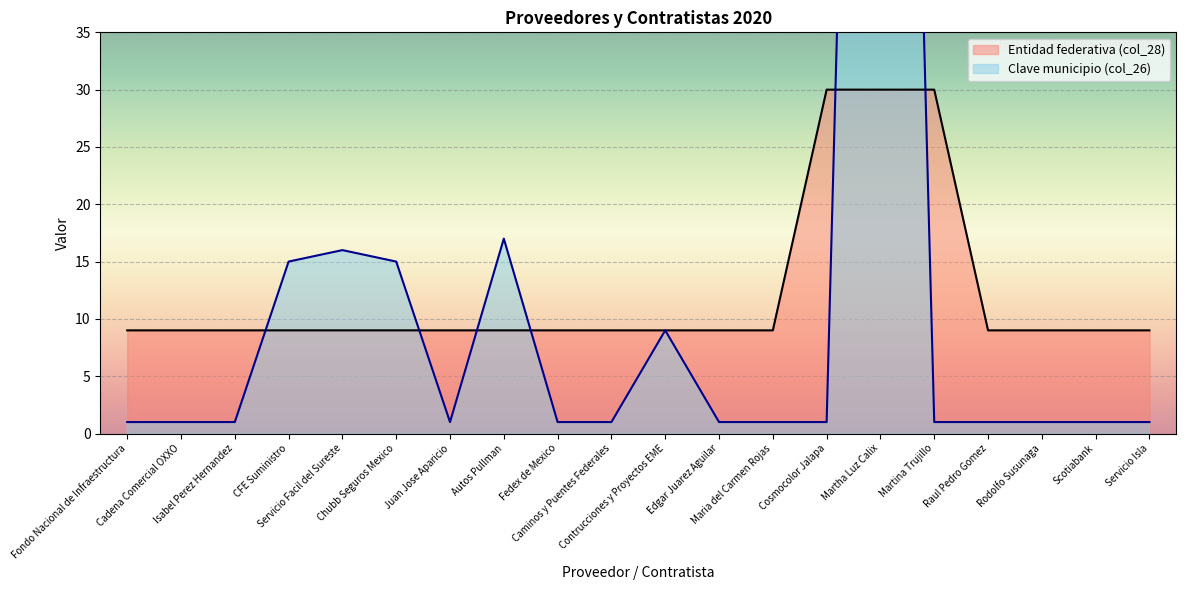

True or false: Clave municipio (col_26) has a value of 1 at Fondo Nacional de Infraestructura.

True